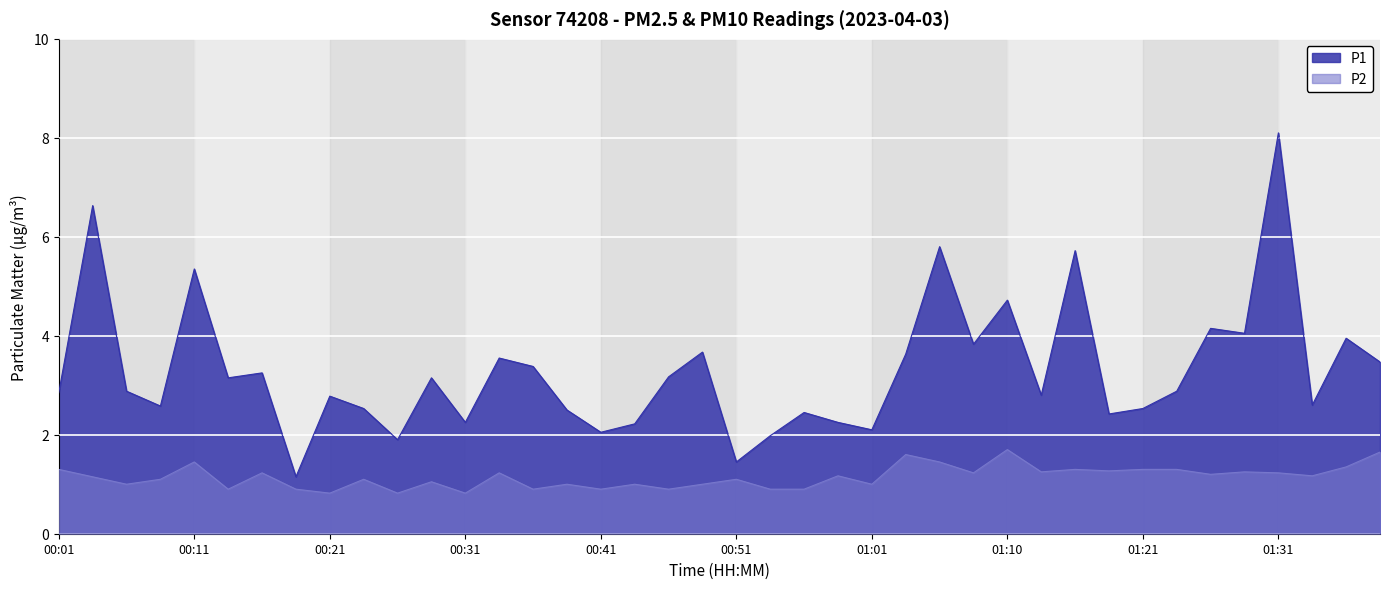

Does the chart display data point markers on the line(s)?

No